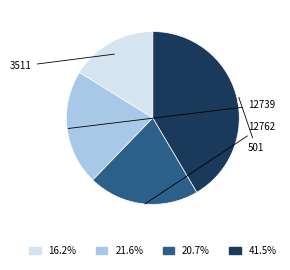

How many segments does this pie chart have?

4